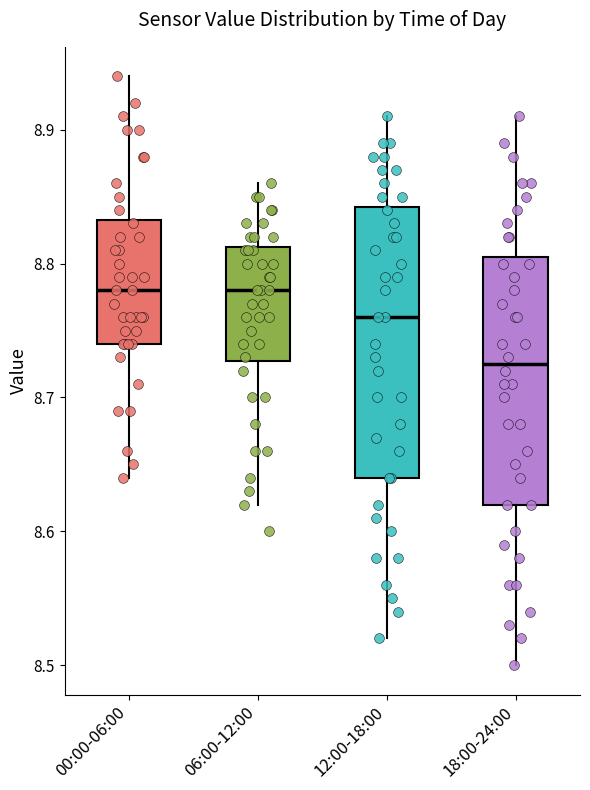

Reading left to right, read every box against the y-axis: the position of its median line, the range the box covers, and the ends of its whiskers. The values are not printed on the chart, so give them approximately, as read against the axis.

00:00-06:00: median 8.78, box 8.74 to 8.83, whiskers 8.64 to 8.94
06:00-12:00: median 8.78, box 8.73 to 8.81, whiskers 8.62 to 8.86
12:00-18:00: median 8.76, box 8.64 to 8.84, whiskers 8.52 to 8.91
18:00-24:00: median 8.73, box 8.62 to 8.81, whiskers 8.50 to 8.91